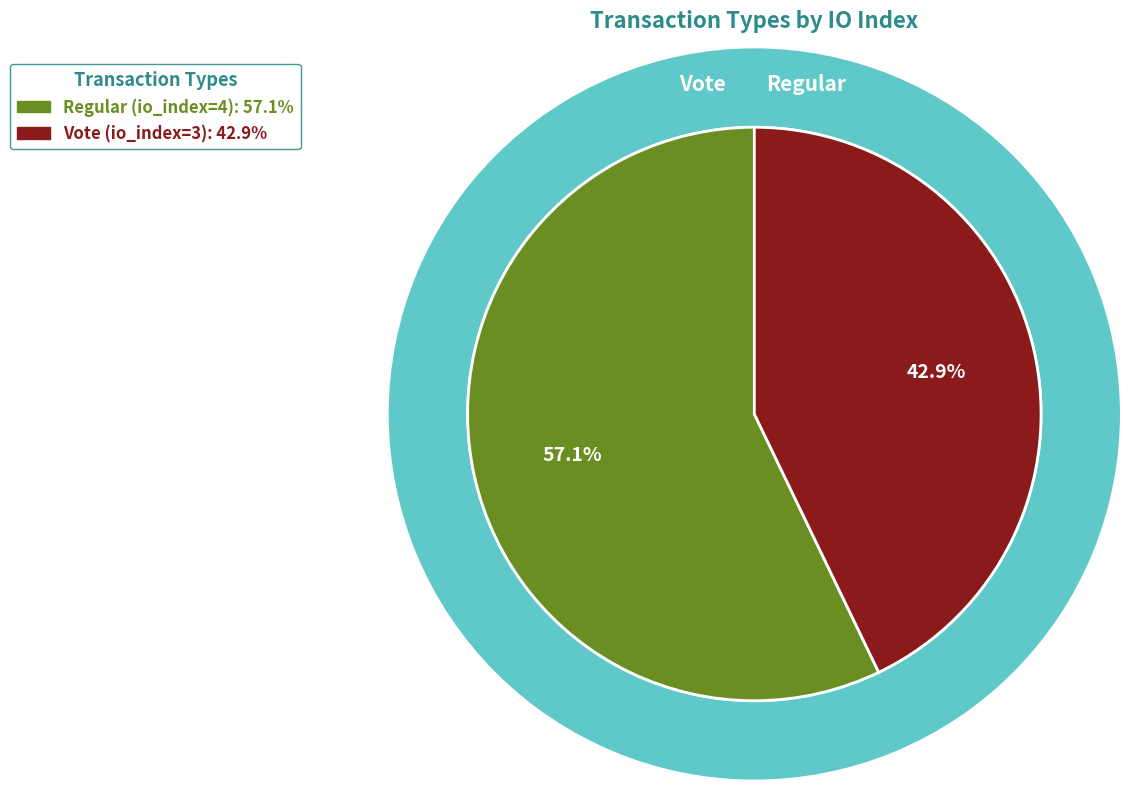

What is the smallest slice in the pie chart?

Vote (io_index=3)